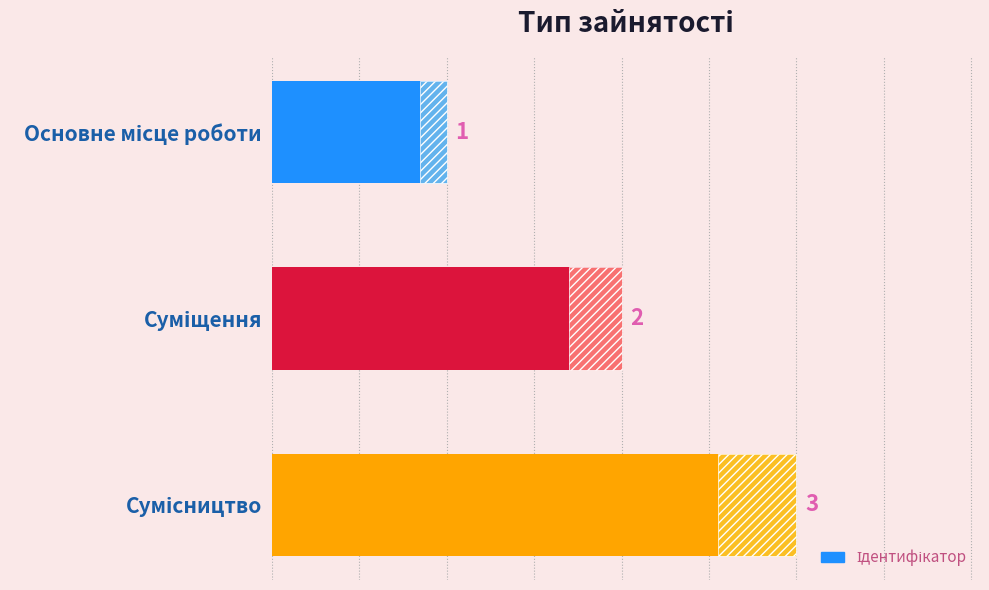

What is the sum of the values at Суміщення and Основне місце роботи?

3